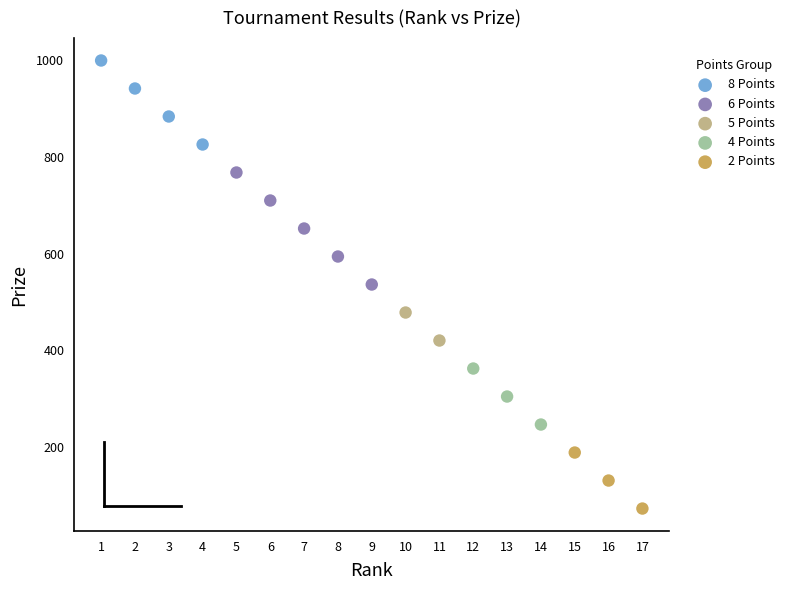

What are all the series names shown in the legend?

8 Points, 6 Points, 5 Points, 4 Points, 2 Points